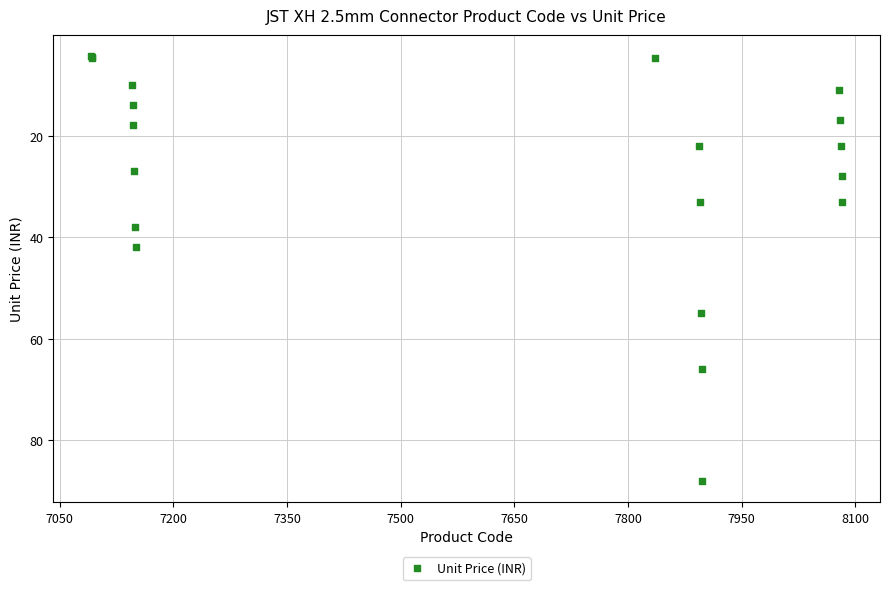

What Y value in the scatter plot is closest to 46?

42.0